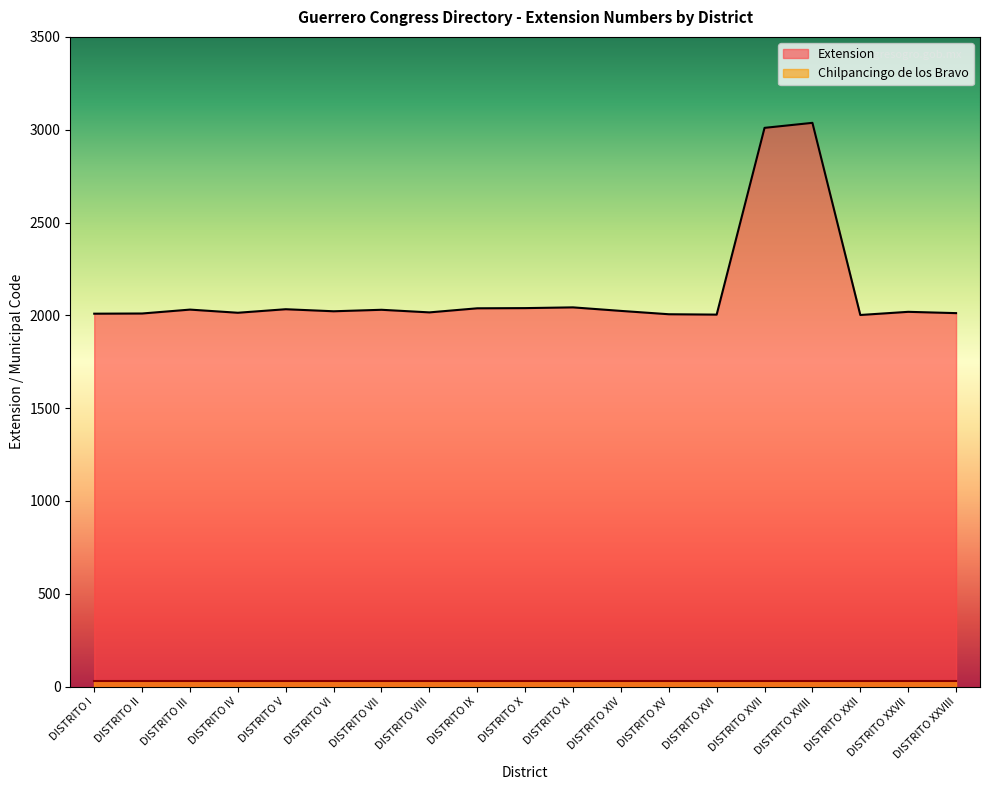

Rank the categories by value from lowest to highest.

DISTRITO XXII, DISTRITO XVI, DISTRITO XV, DISTRITO I, DISTRITO II, DISTRITO XXVIII, DISTRITO IV, DISTRITO VIII, DISTRITO XXVII, DISTRITO VI, DISTRITO XIV, DISTRITO VII, DISTRITO III, DISTRITO V, DISTRITO IX, DISTRITO X, DISTRITO XI, DISTRITO XVII, DISTRITO XVIII